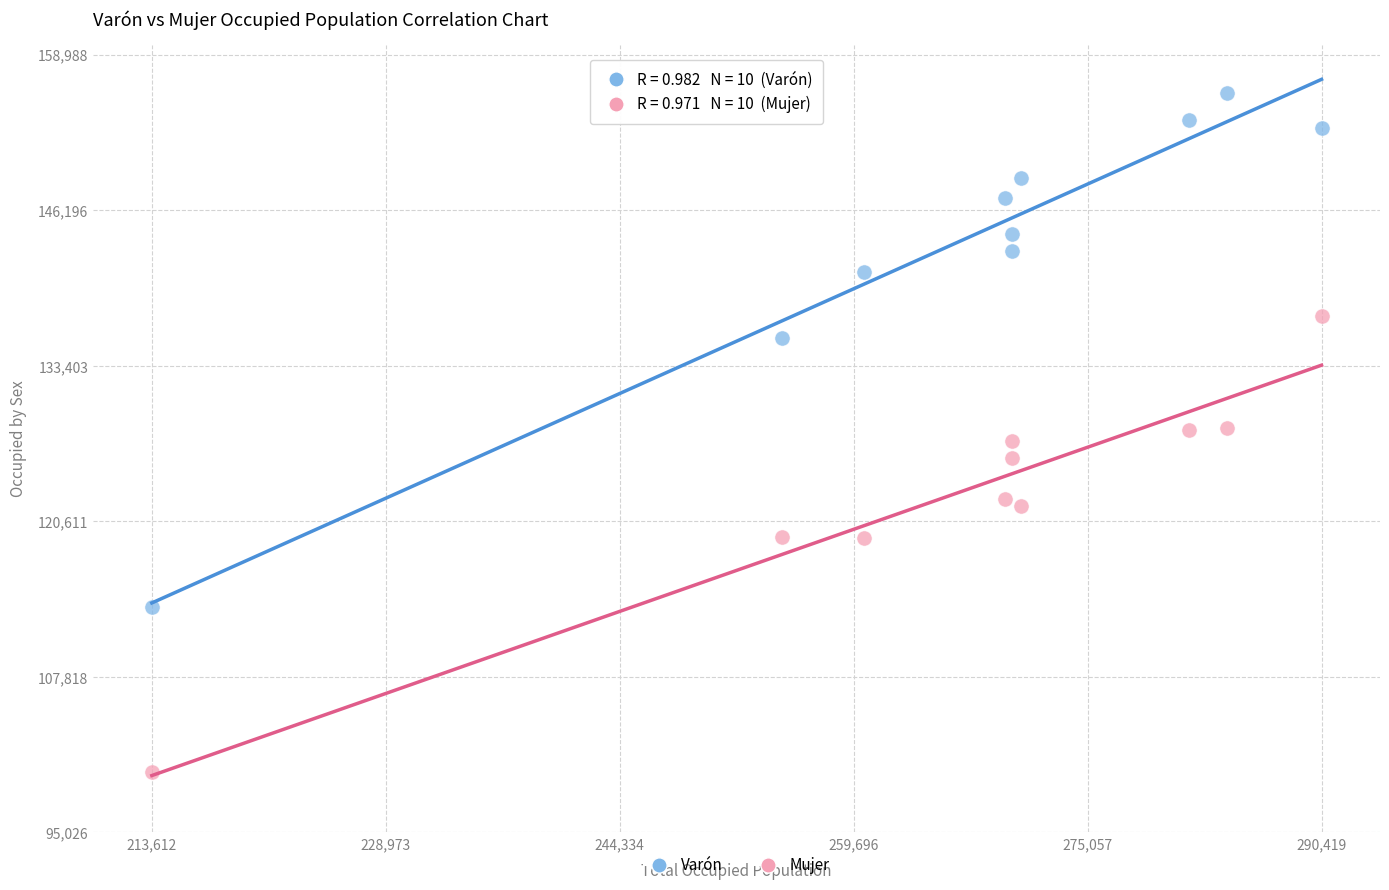

Which series contains the lowest Y value?

Mujer